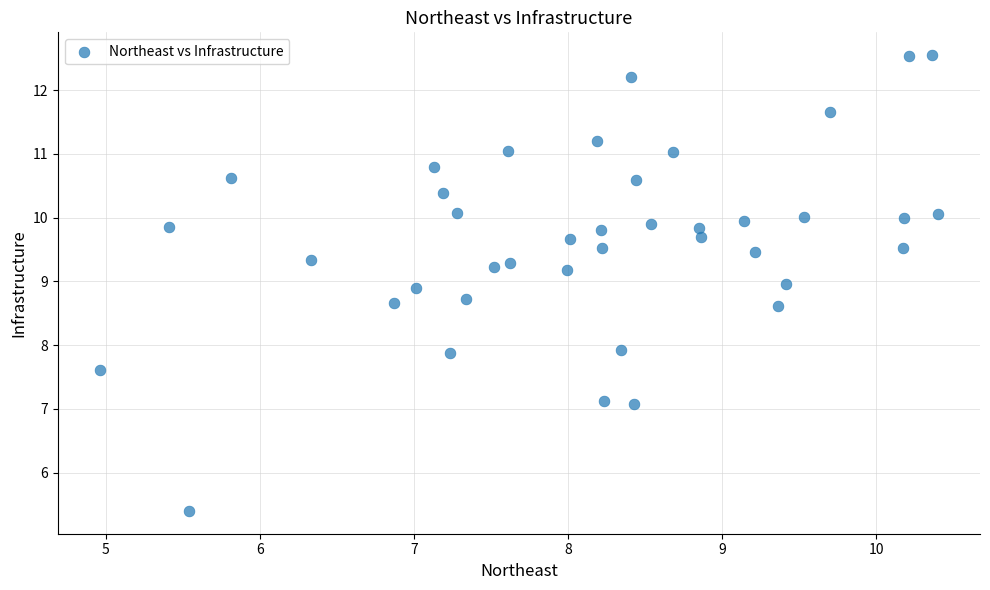

What is the range of X values (max minus min)?

5.4